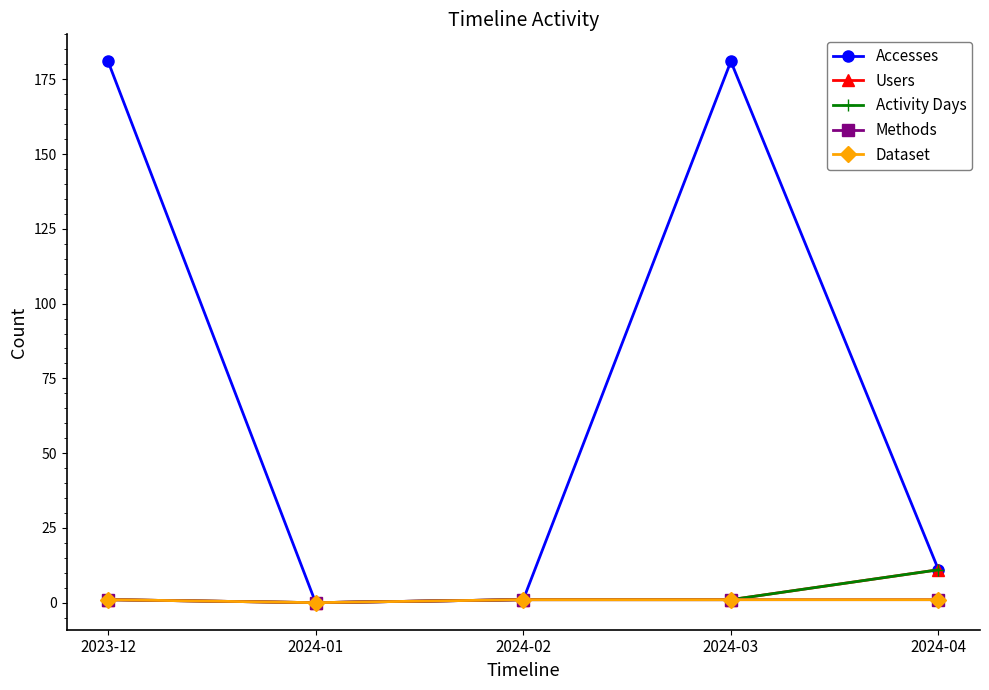

True or false: Users and Activity Days cross at least once.

False